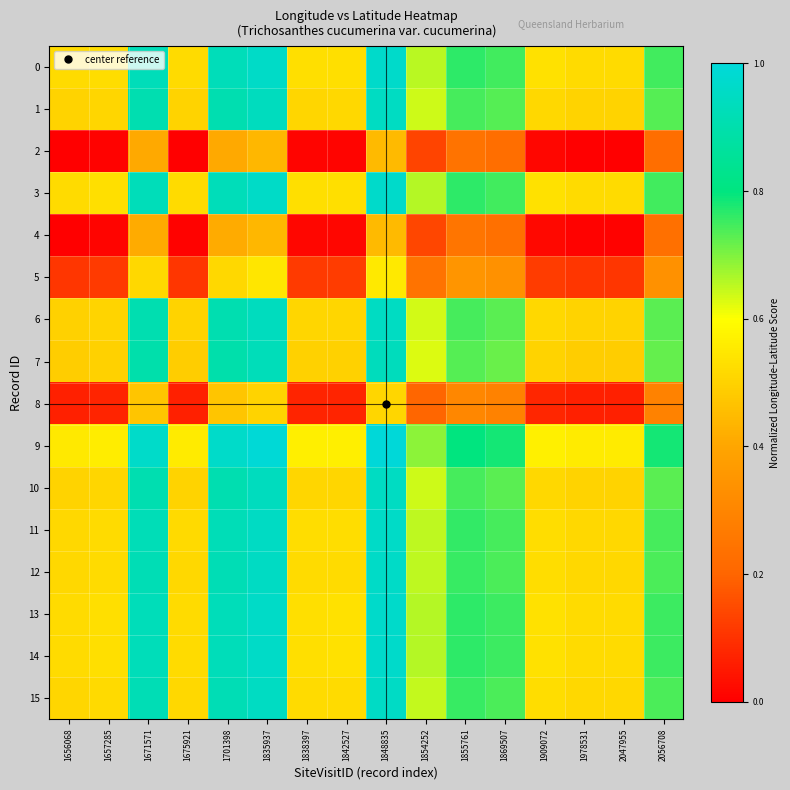

At 1835937, list the series in order from largest to smallest.

9, 13, 14, 3, 0, 11, 12, 15, 1, 10, 6, 7, 5, 8, 4, 2